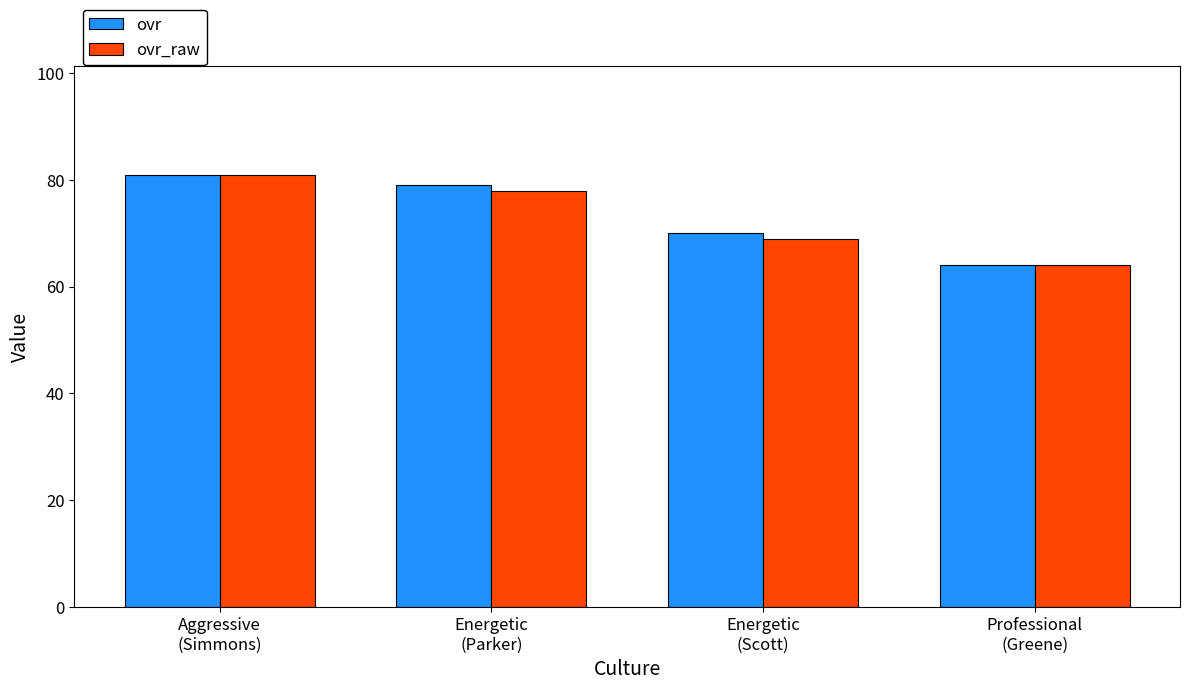

True or false: ovr_raw has a value of 34 at Energetic
(Scott).

False